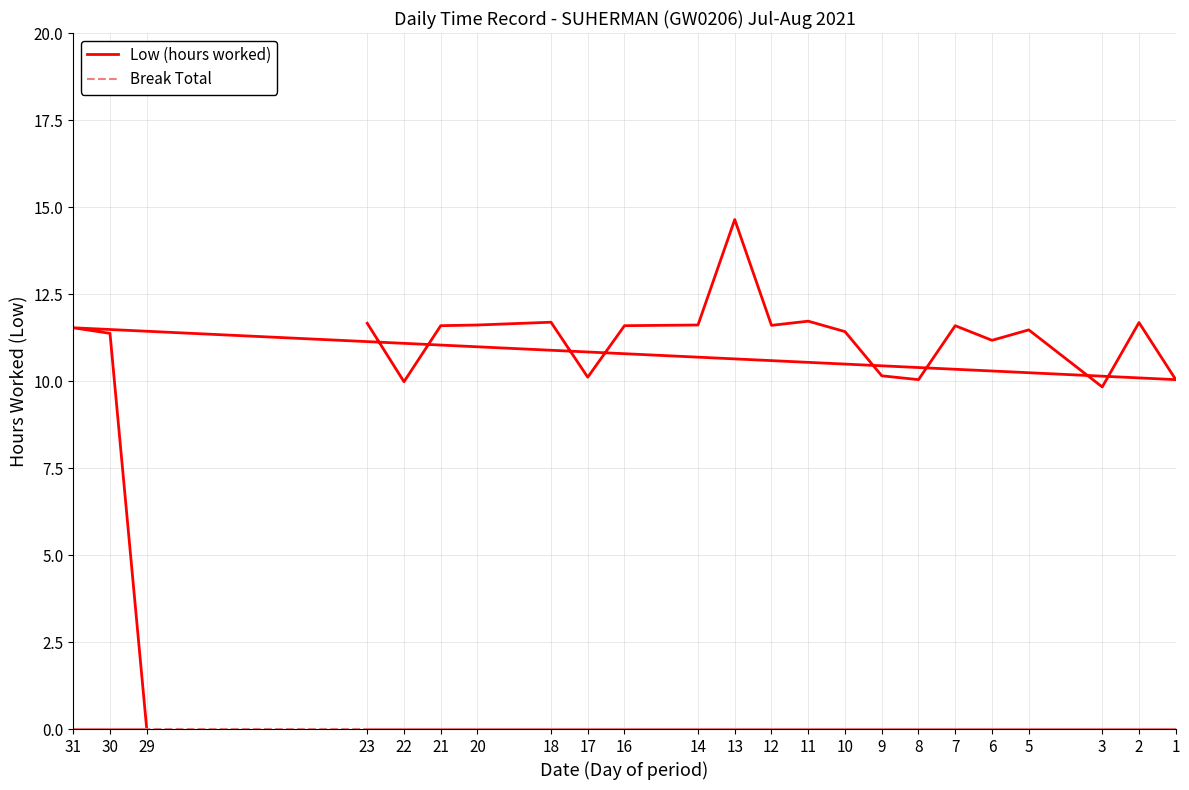

At which label does Low (hours worked) first exceed 11?

30